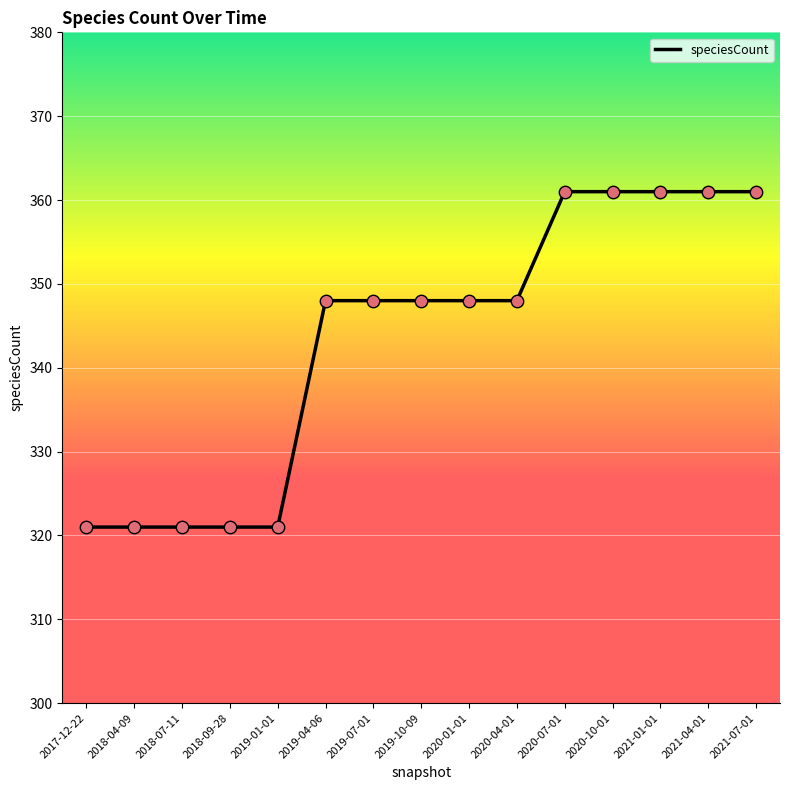

Approximately how many times larger is the value at 2018-07-11 compared to 2019-10-09?

0.9